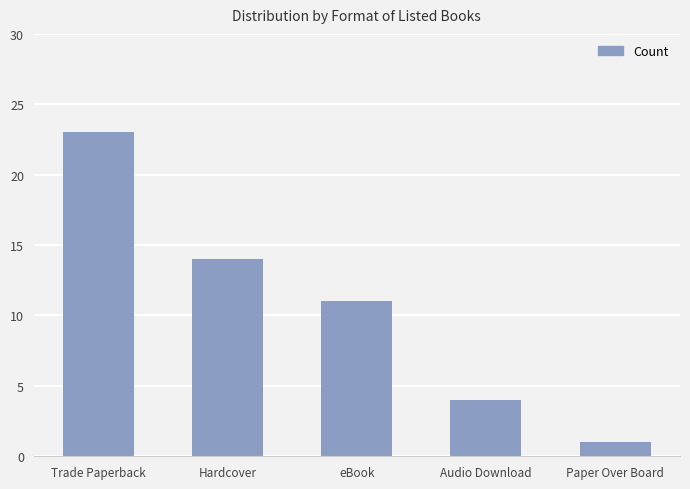

Count the number of data series in this chart.

1